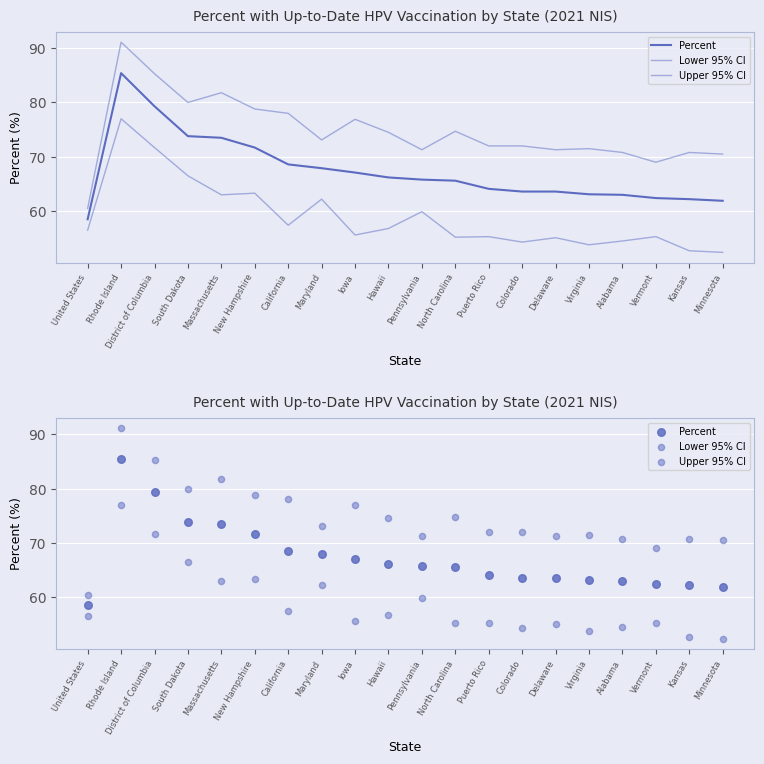

At how many categories does at least one series exceed 71?

15